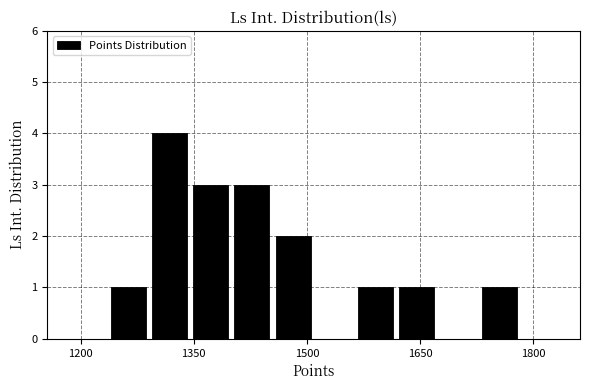

Read against the x-axis, roughly where is the centre of the tallest bar?

1320